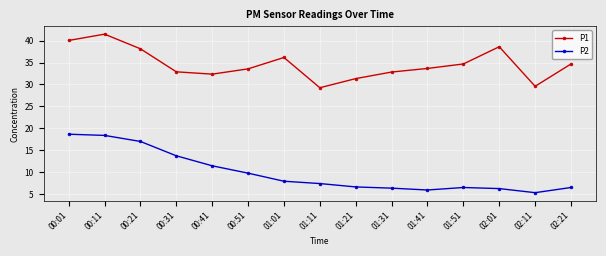

At which category does P1 reach its first local peak?

00:11